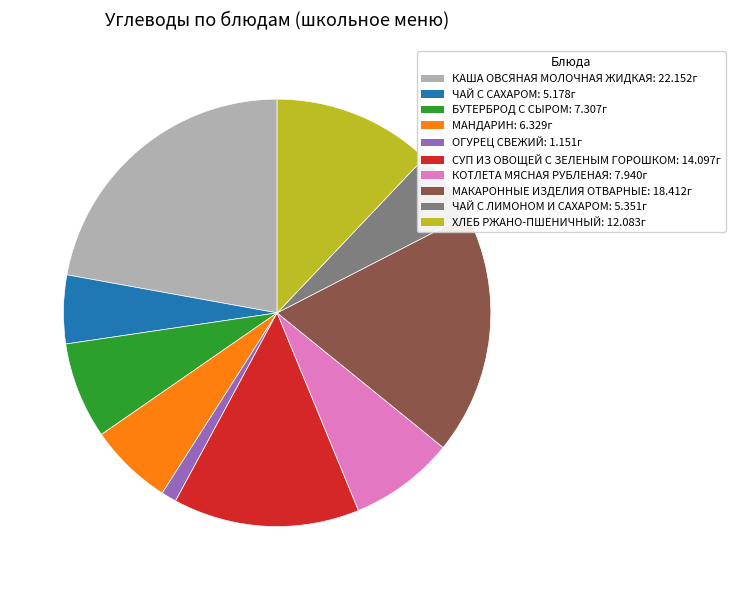

Count the number of slices in the pie.

10